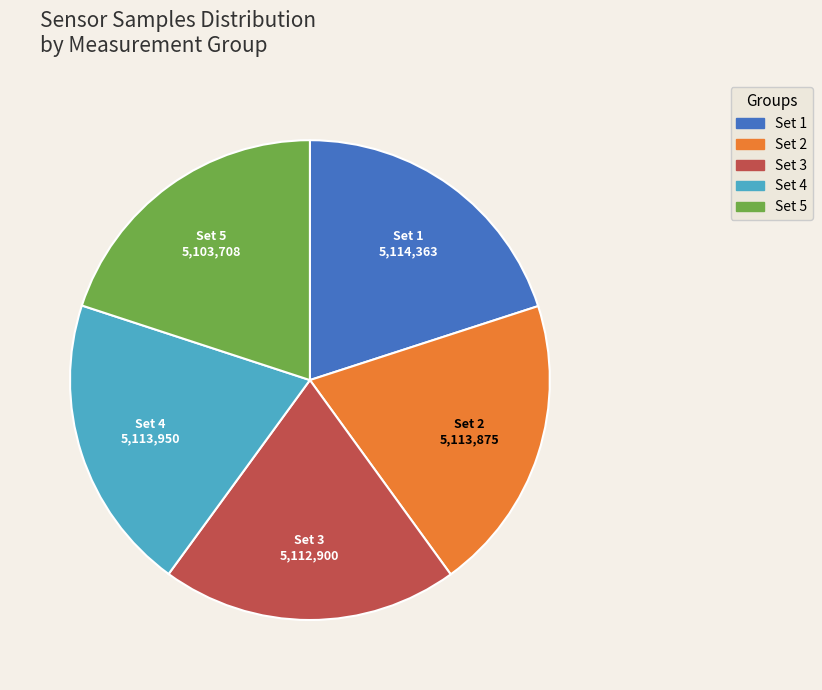

Is there a majority slice in this chart?

No